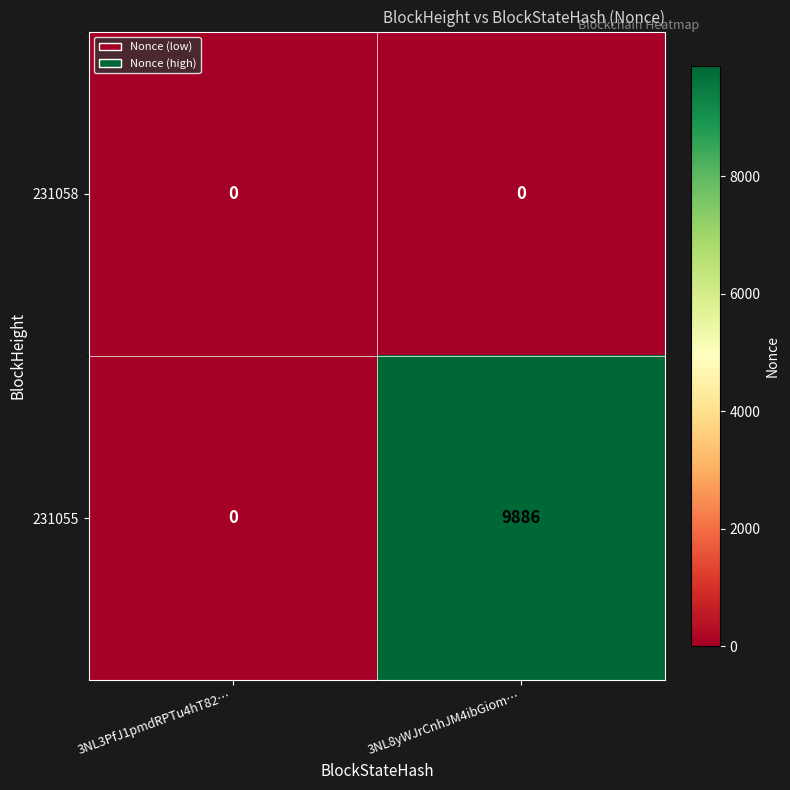

The 231058 series shows 0 at 3NL3PfJ1pmdRPTu4hT82…. True or false?

True